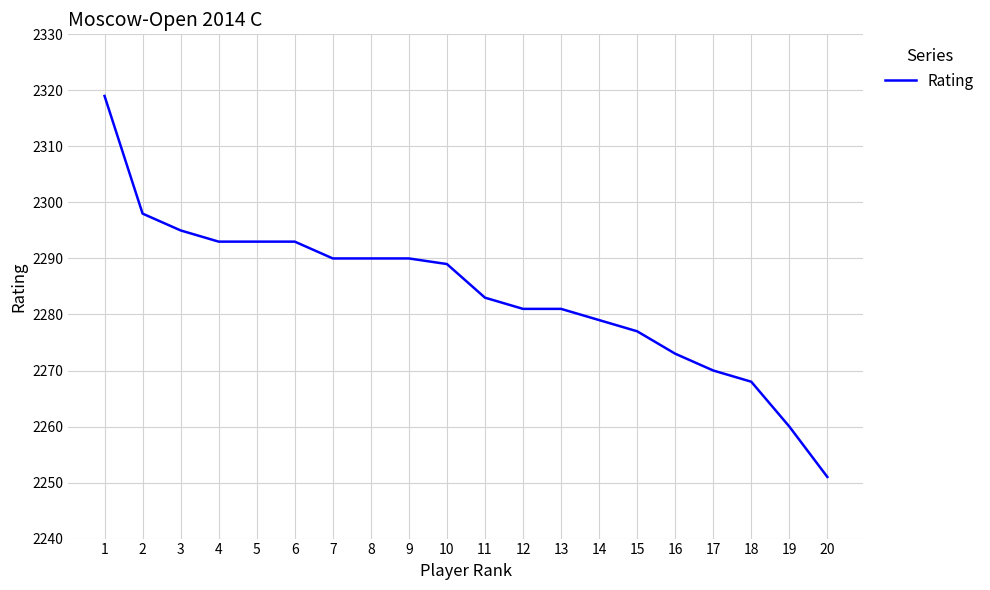

Does the chart display data point markers on the line(s)?

No